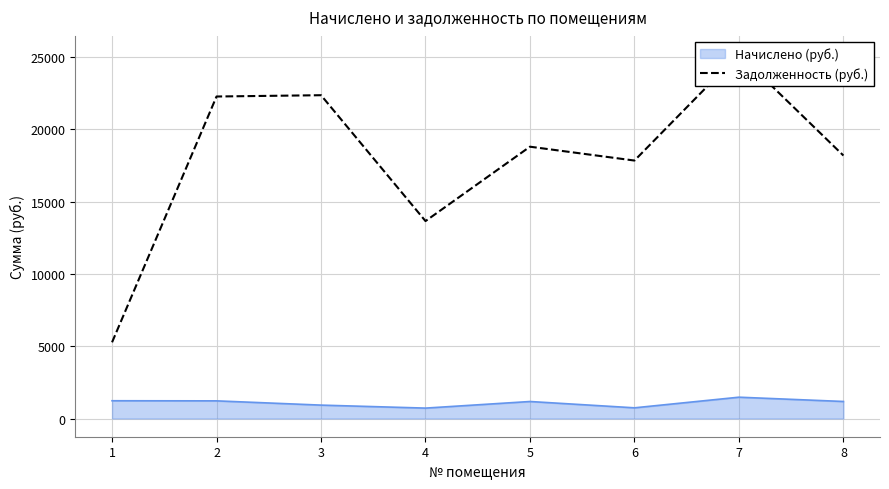

What is the value of the 7th point from the left?

25210.4